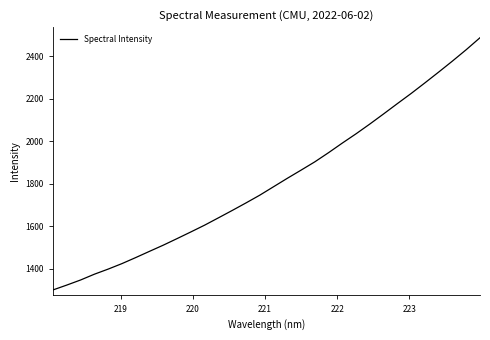

What is the difference between the maximum and minimum values?

1186.0